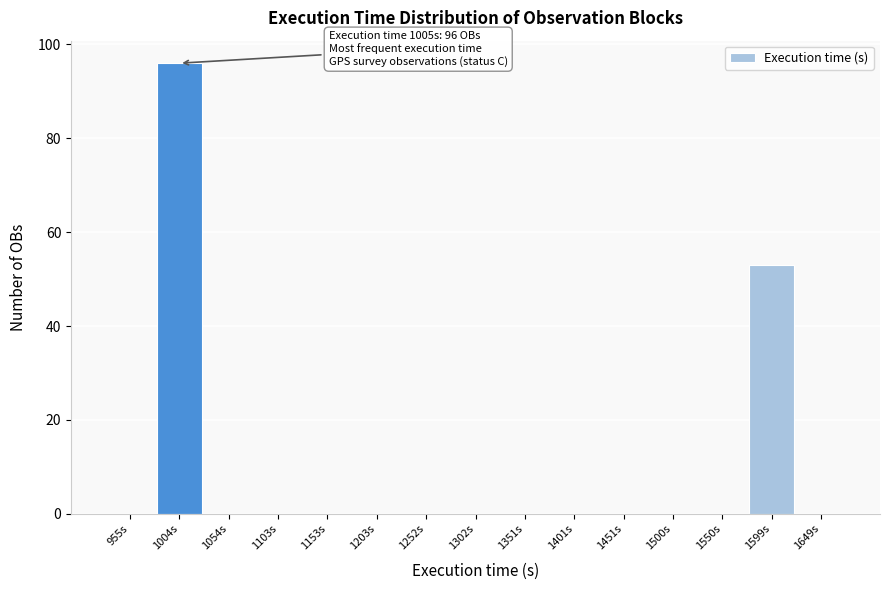

Reading left to right, what are all the values shown in this chart?

955s=0	1004s=96	1054s=0	1103s=0	1153s=0	1203s=0	1252s=0	1302s=0	1351s=0	1401s=0	1451s=0	1500s=0	1550s=0	1599s=53	1649s=0